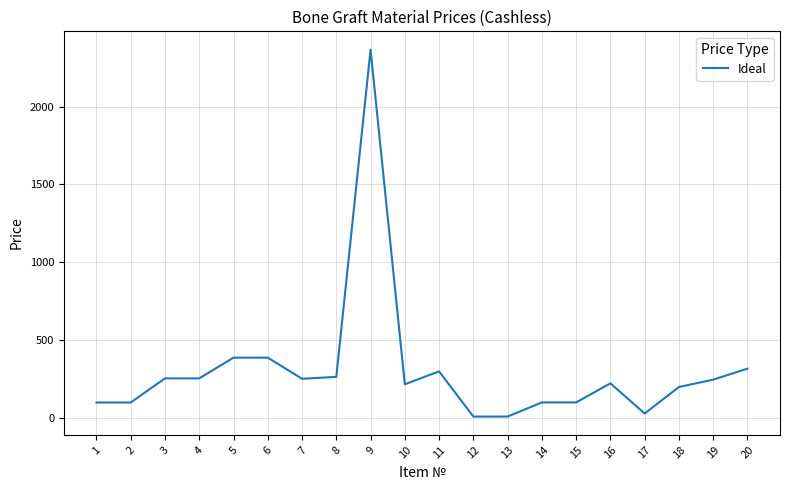

What is the ratio of the value at 6 to the value at 13?

37.7